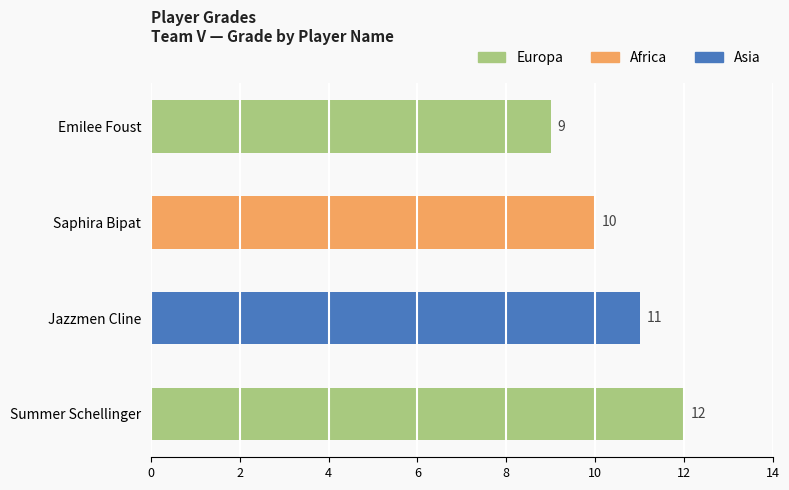

What is the greatest value displayed?

12